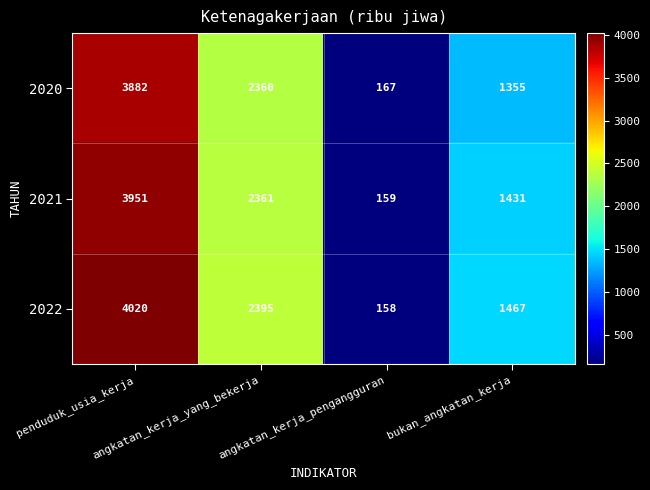

Which series has the largest total across all categories?

2022